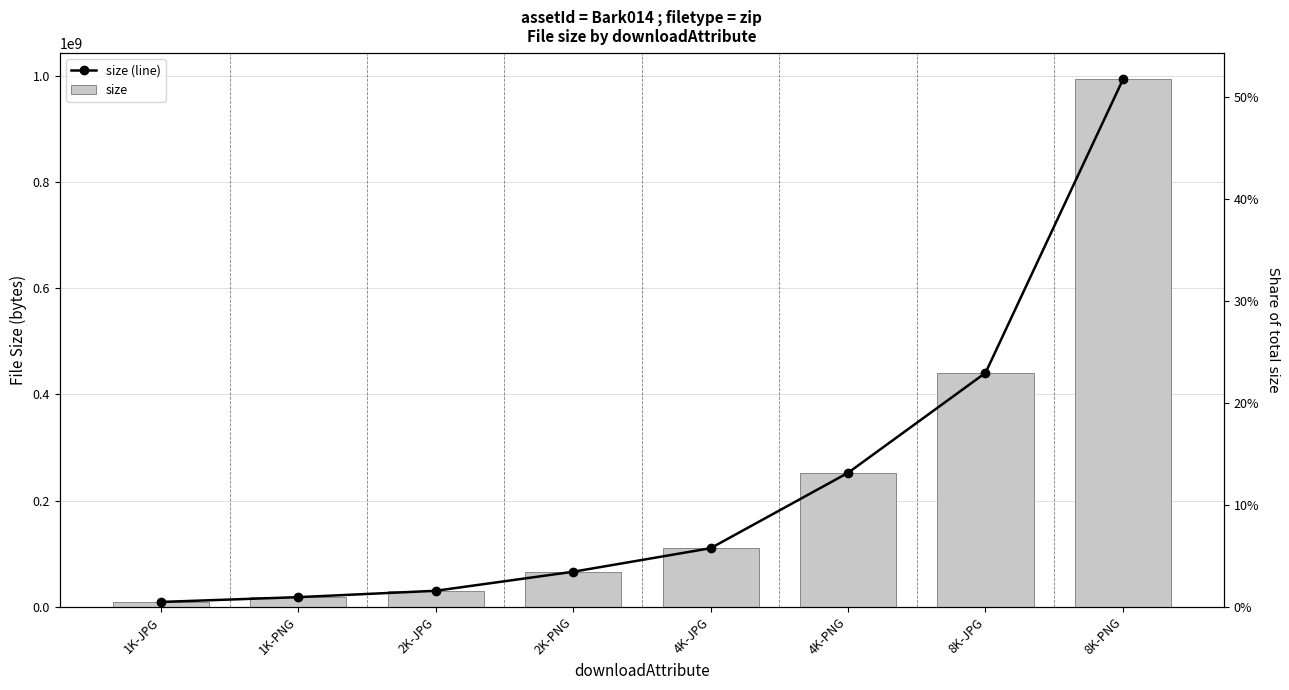

At which label does size first exceed 110206917?

4K-PNG